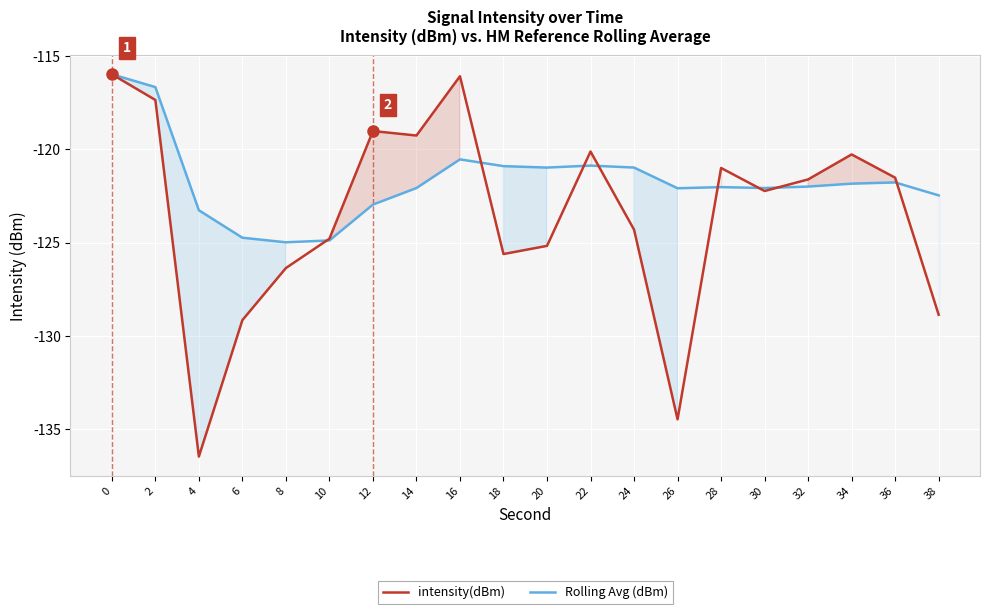

At how many categories does at least one series exceed -122?

13